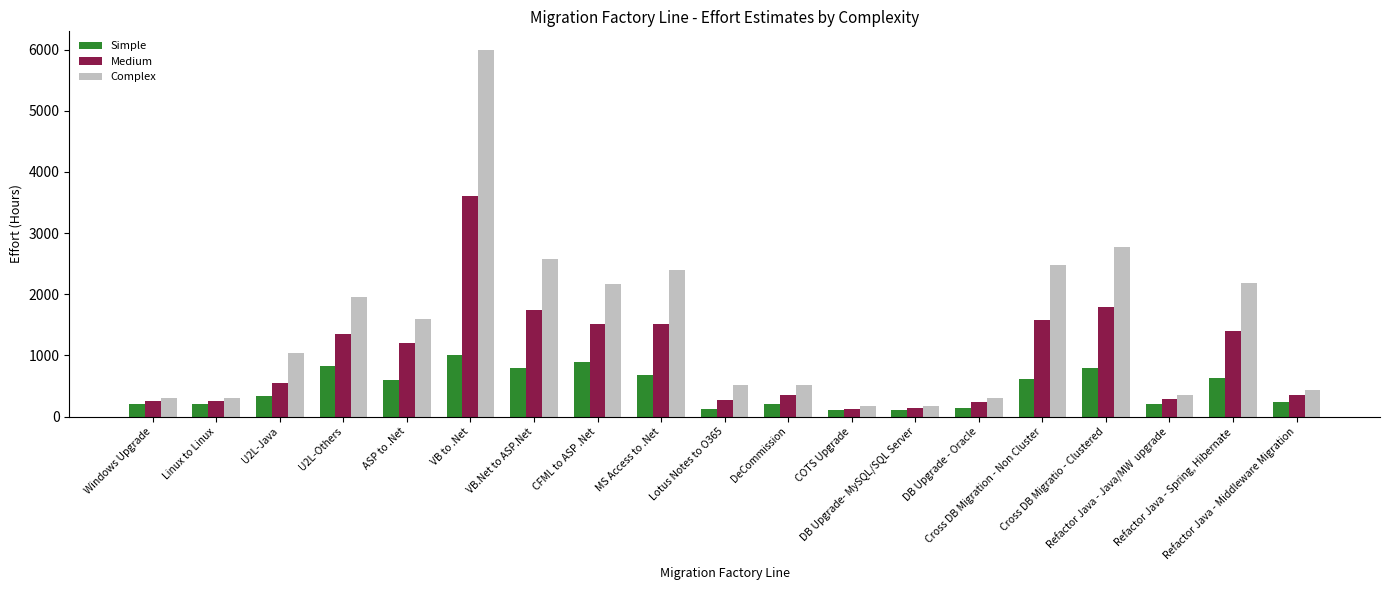

At which category is the sum across all series the highest?

VB to .Net